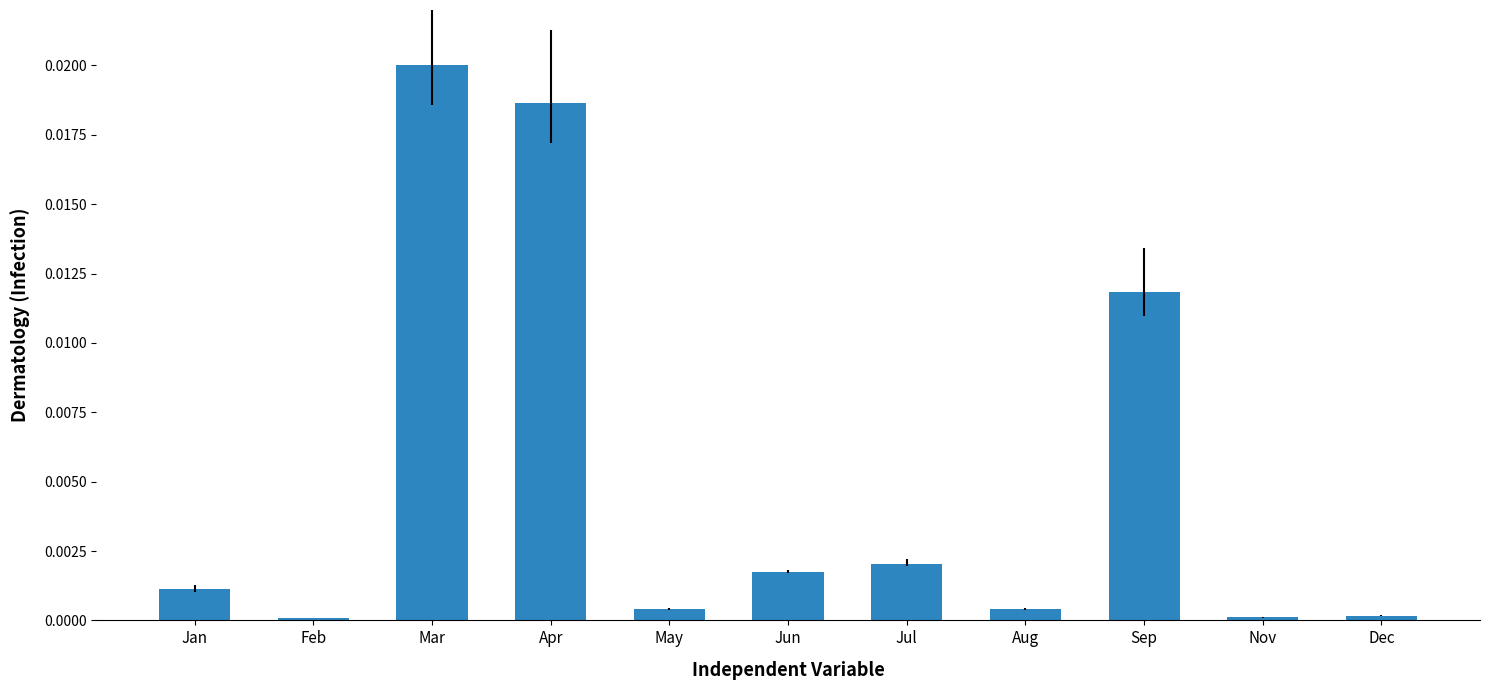

Which category has the highest value across all series?

Mar